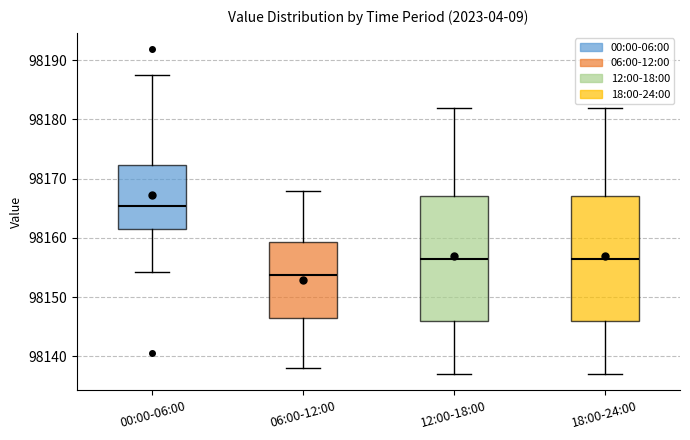

Reading left to right, transcribe this box plot: for each box, give where its median line is, the range the box spans, and where its two whiskers end, as read against the y-axis. The values are not printed on the chart, so give them approximately, as read against the axis.

00:00-06:00: median 98165, box 98162 to 98172, whiskers 98154 to 98188
06:00-12:00: median 98154, box 98147 to 98159, whiskers 98138 to 98168
12:00-18:00: median 98157, box 98146 to 98167, whiskers 98137 to 98182
18:00-24:00: median 98157, box 98146 to 98167, whiskers 98137 to 98182